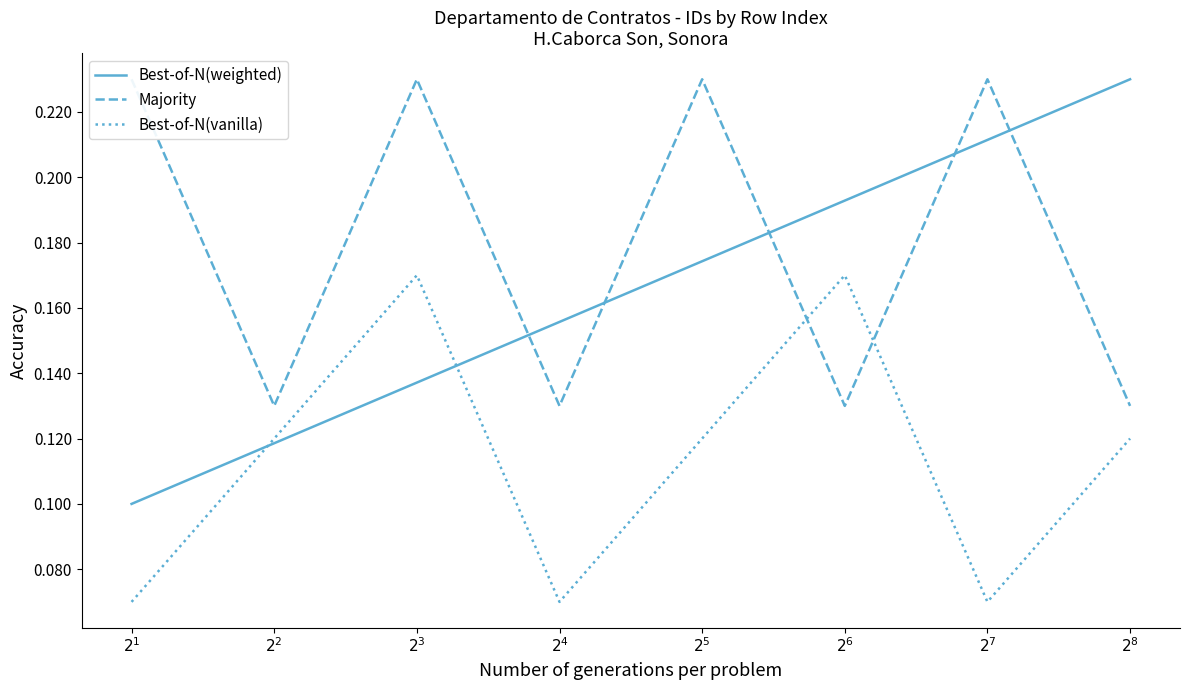

Where is the first local minimum for Best-of-N(vanilla)?

$2^{4}$